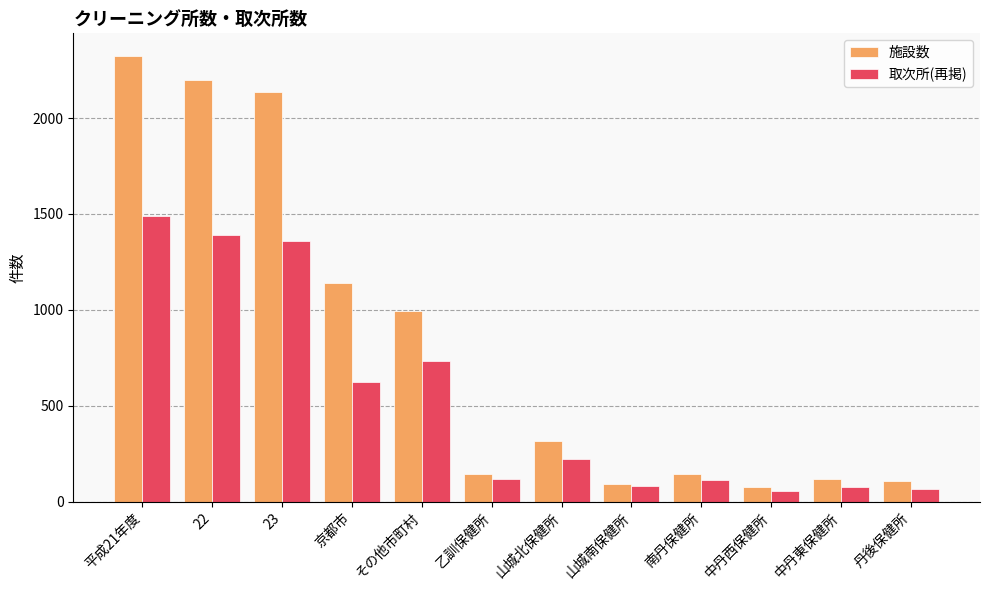

True or false: 取次所(再掲) has a value of 1391 at 22.

True